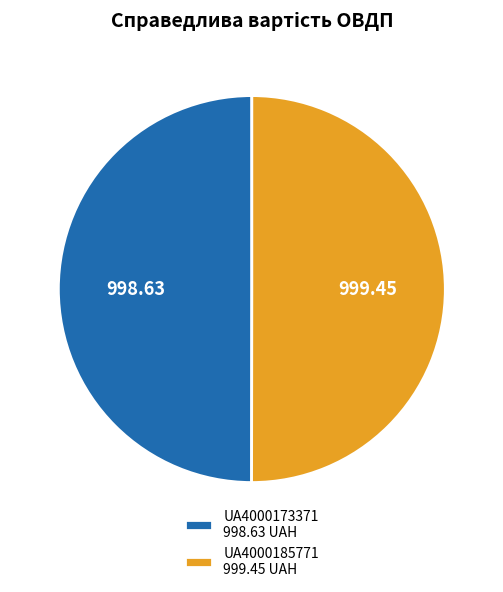

Combined, do UA4000173371 998.63 UAH and UA4000185771 999.45 UAH account for over 50%?

Yes